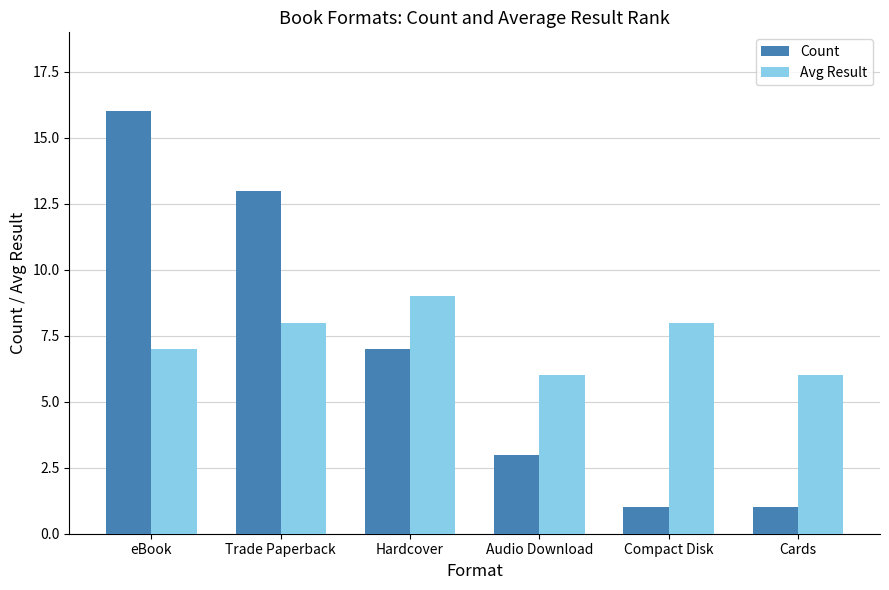

Count the number of data series in this chart.

2